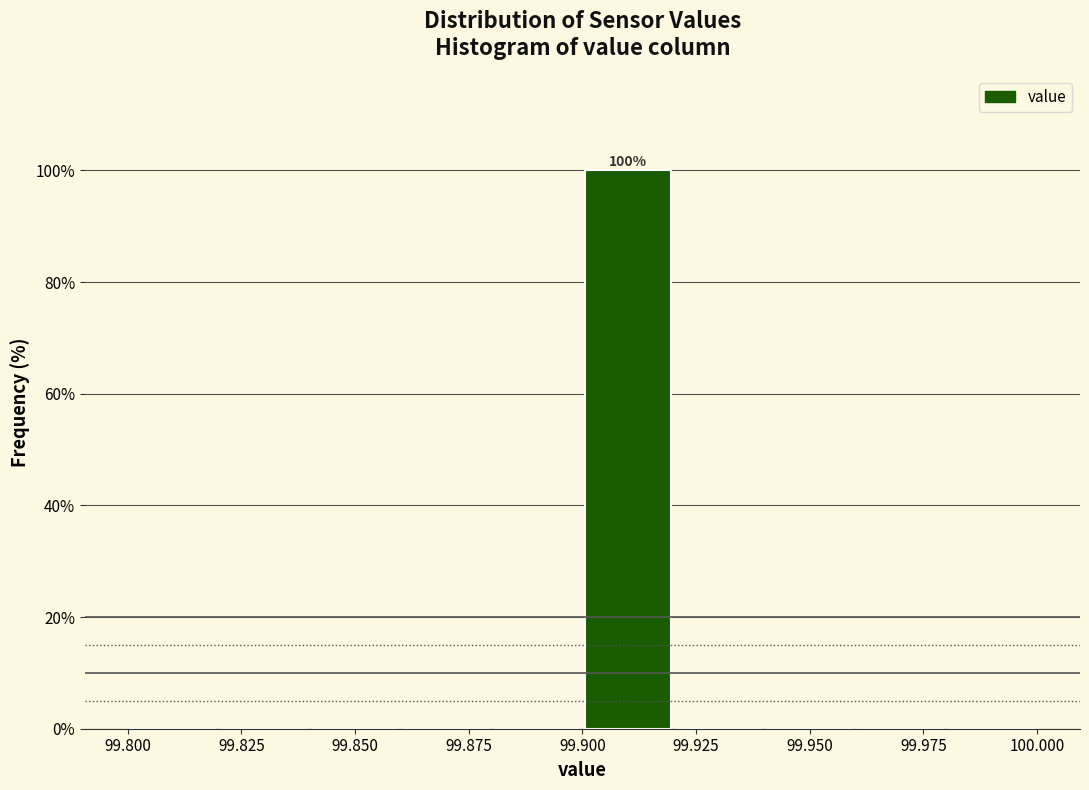

Over which range of the x-axis is the bar tallest?

99.90 to 99.92